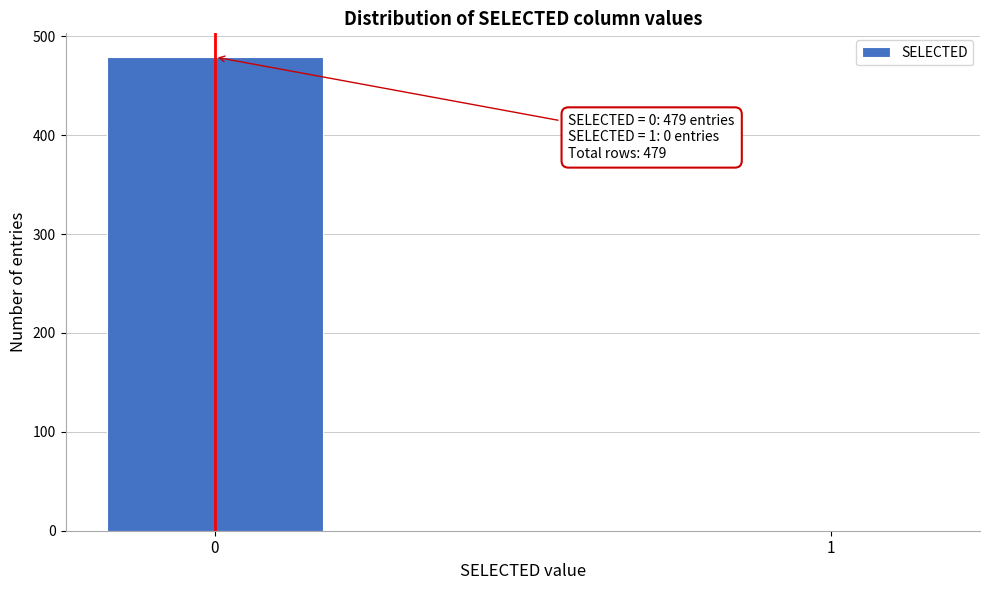

Reading left to right, extract all data points from this chart.

0=479	1=0